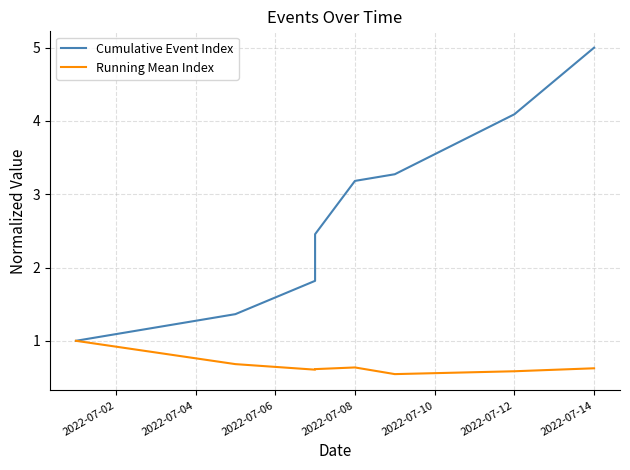

What position from the left is 2022-07-02?

1